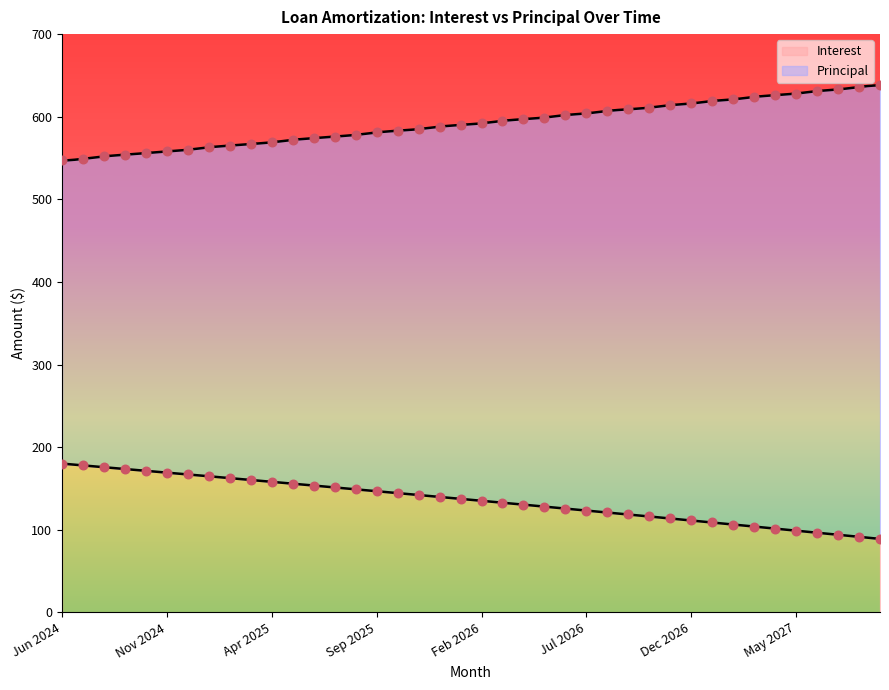

Is the value of Principal at Jun 2026 greater than the value of Interest at Apr 2026?

Yes